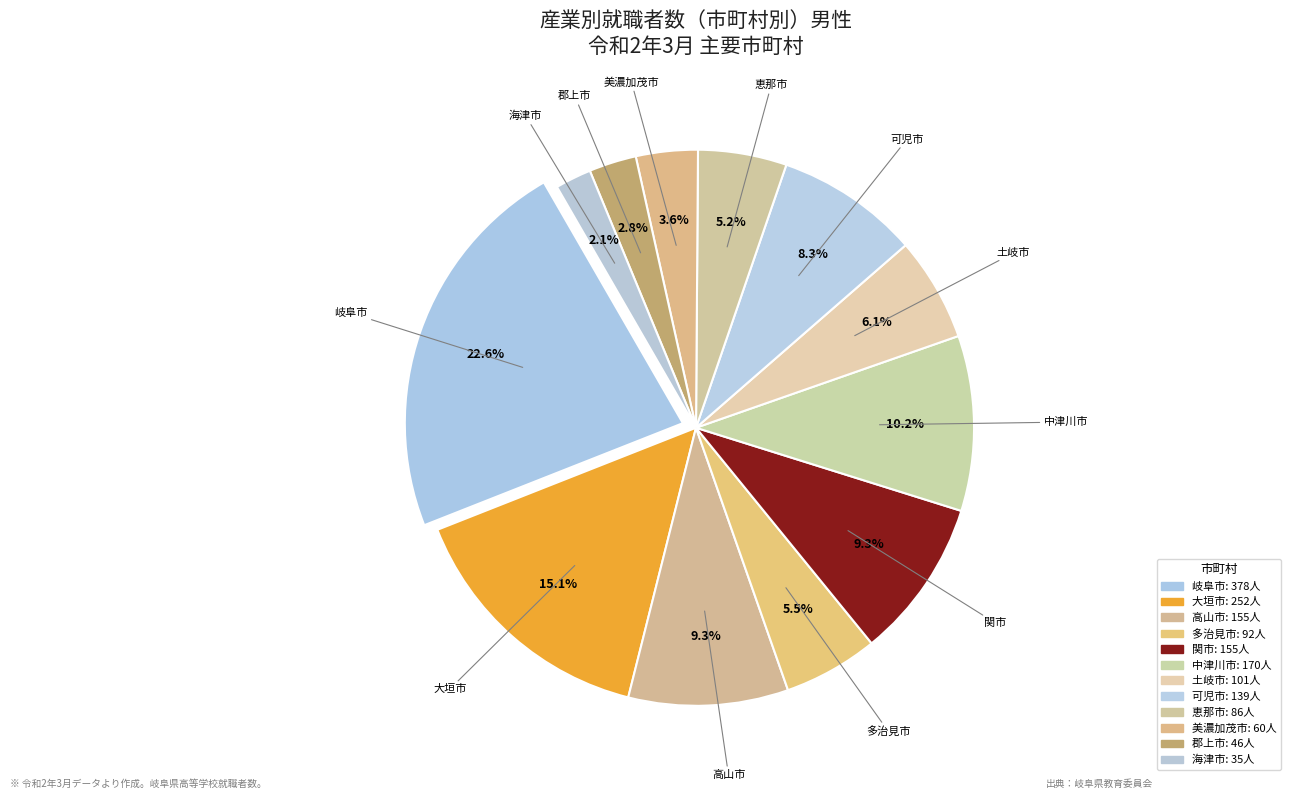

Which slice is the smallest?

海津市